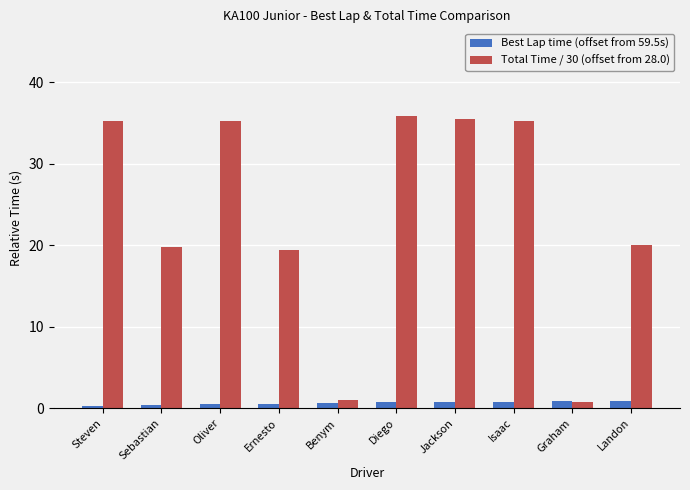

Does the chart contain any negative values?

No